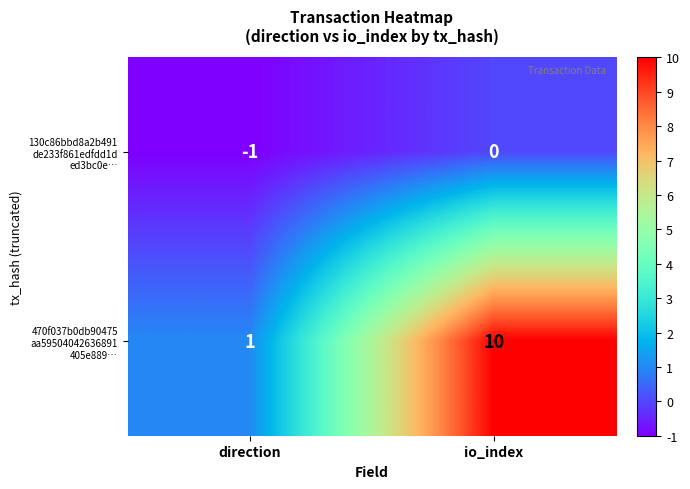

Which category has the lowest value across all series?

direction